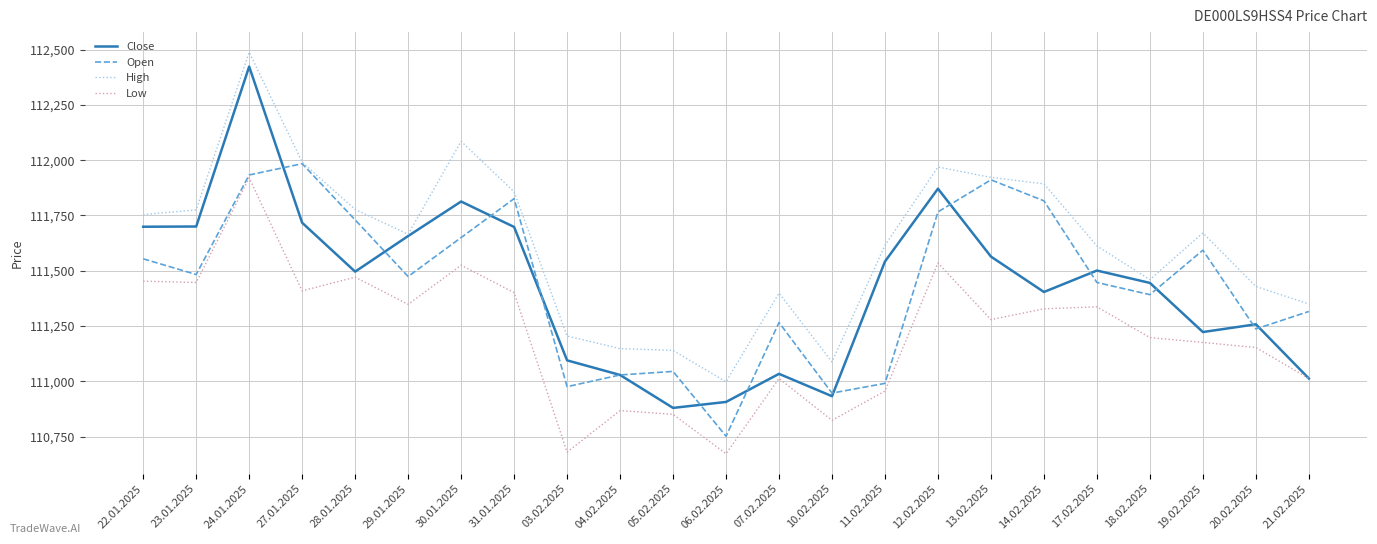

What is the spread (max minus min) of values at 28.01.2025?

306